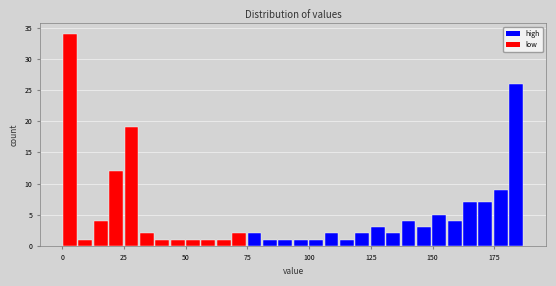

Around what value on the x-axis is the tallest bar? Give the approximate position of its centre, as read against the axis.

5